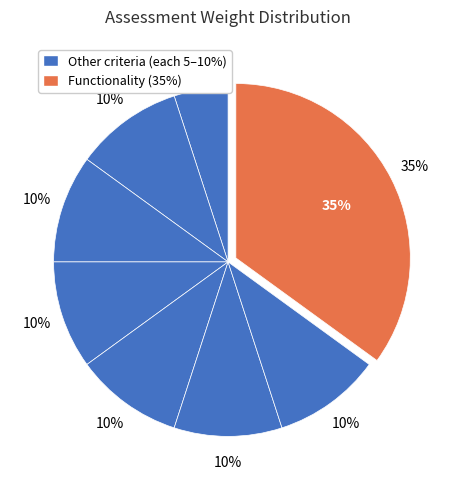

Combined, do Functionality and Code readability account for over 50%?

No